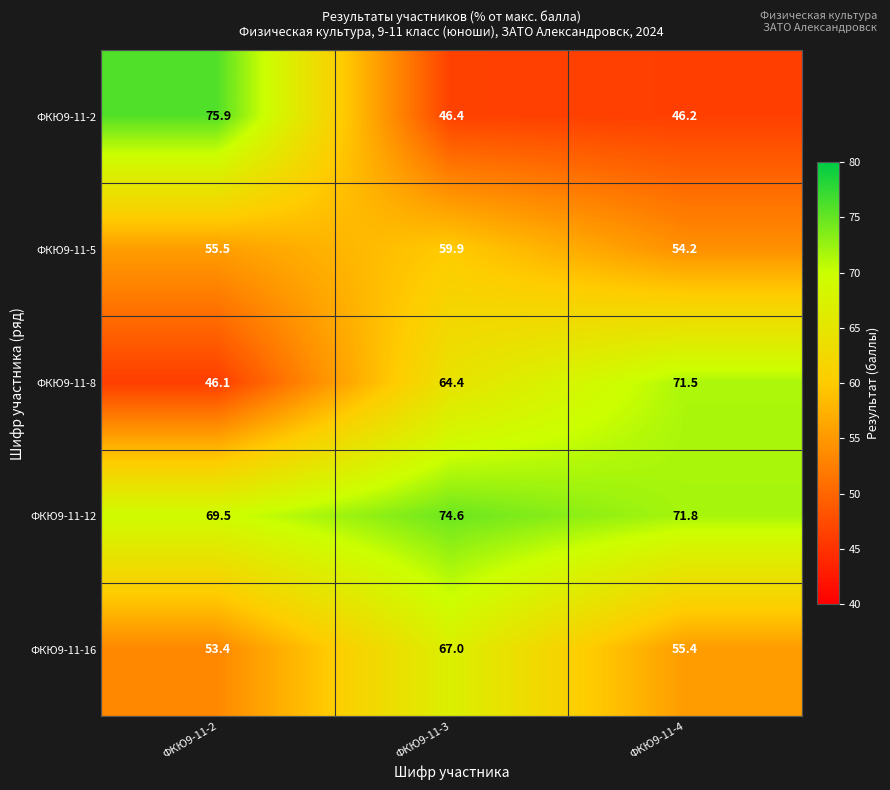

At which category does the chart reach its minimum across all series?

ФКЮ9-11-2